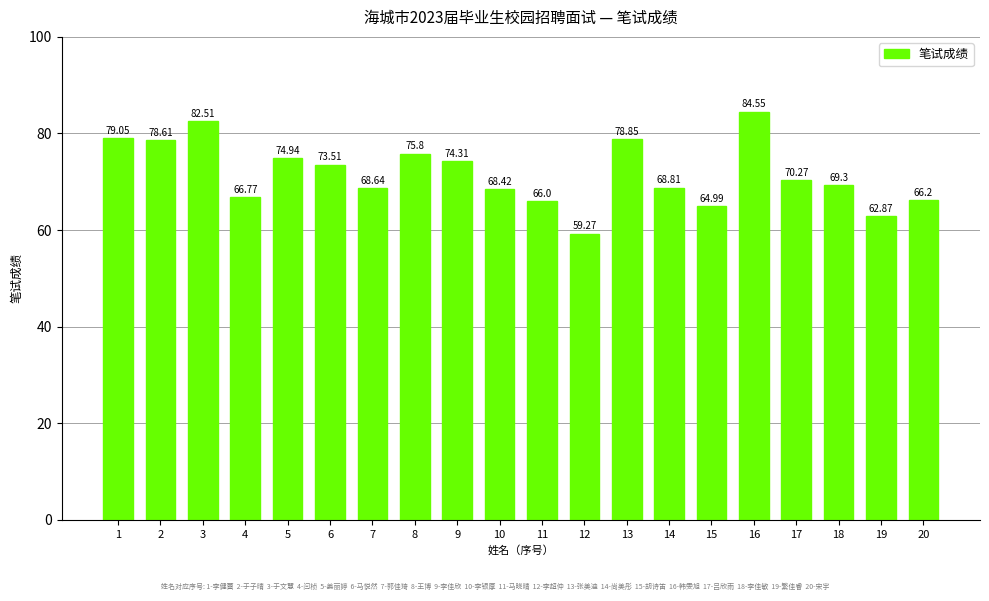

What is the value of the 12th bar from the left?

59.3